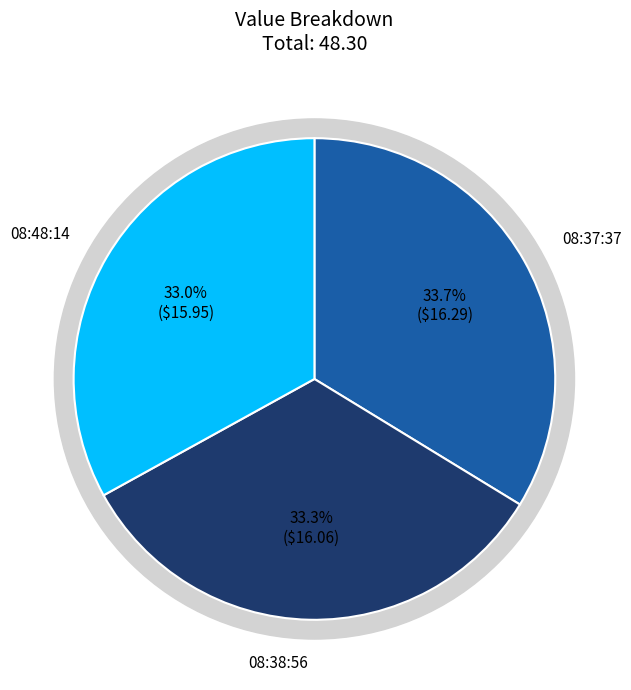

To the nearest percent, what is the difference between the 2023-05-10T08:37:37.767Z and 2023-05-10T08:48:14.452Z slice percentages?

1%